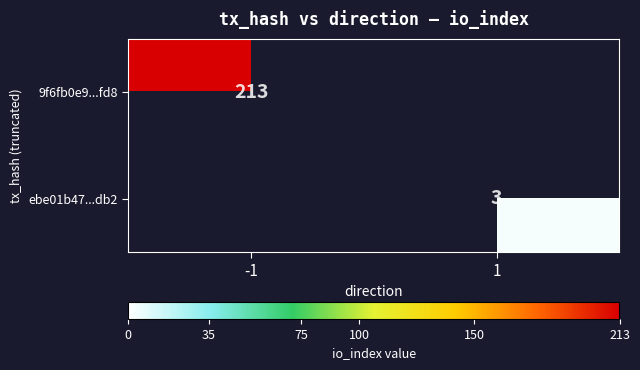

What is the difference between the highest and lowest values at -1?

213